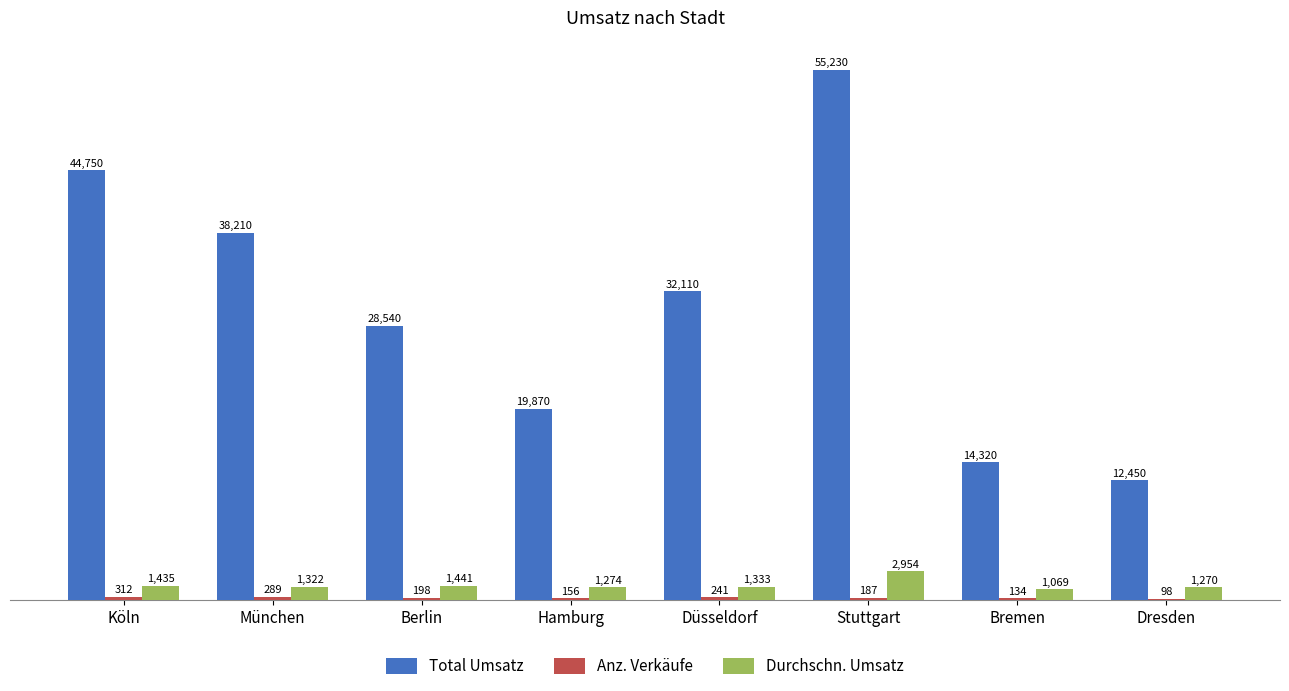

Is it true that Durchschn. Umsatz equals 1435 at Köln?

True